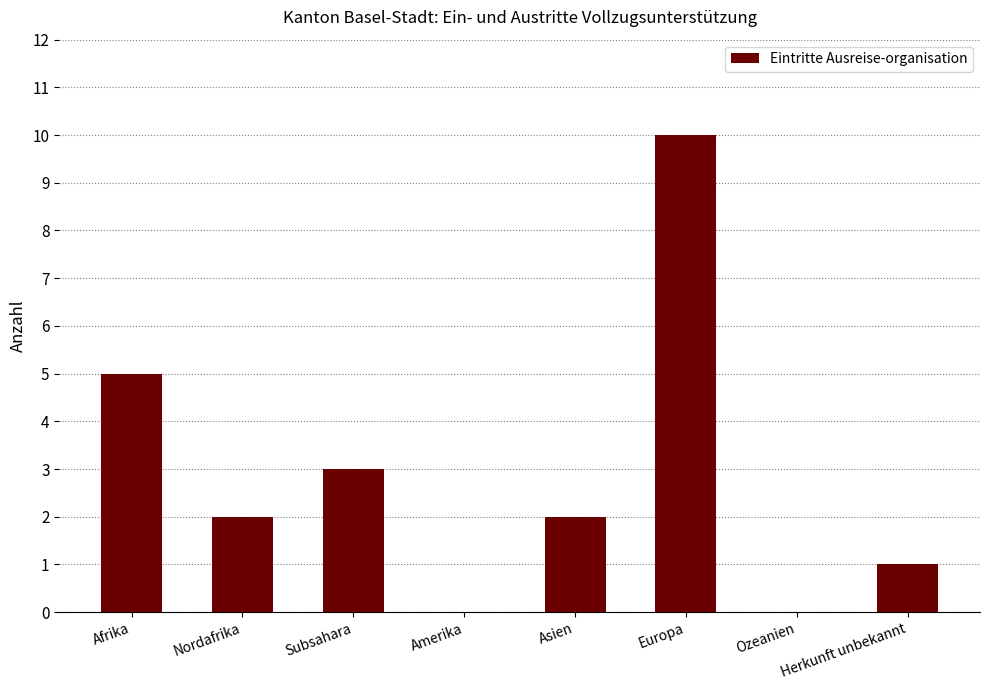

Reading left to right, transcribe all the data shown in this chart.

Afrika=5	Nordafrika=2	Subsahara=3	Amerika=0	Asien=2	Europa=10	Ozeanien=0	Herkunft unbekannt=1